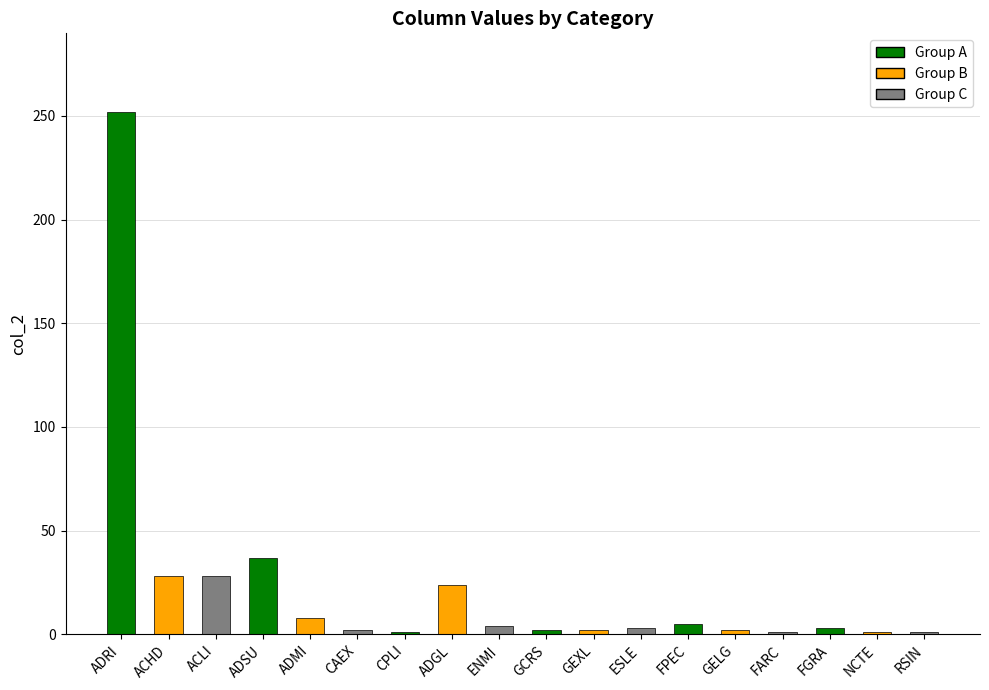

Approximately how many times larger is the value at RSIN compared to FARC?

1.0